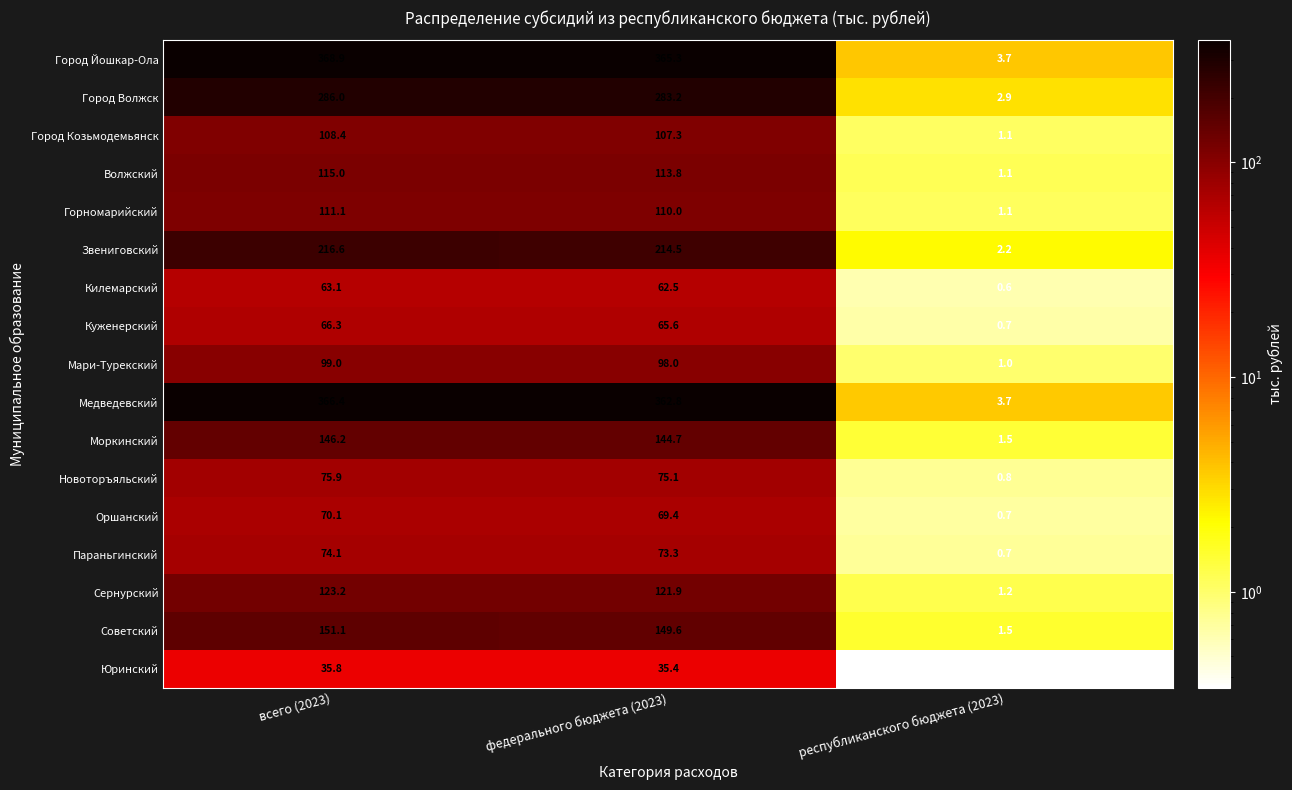

What is the spread (max minus min) of values at федерального бюджета (2023)?

329.9